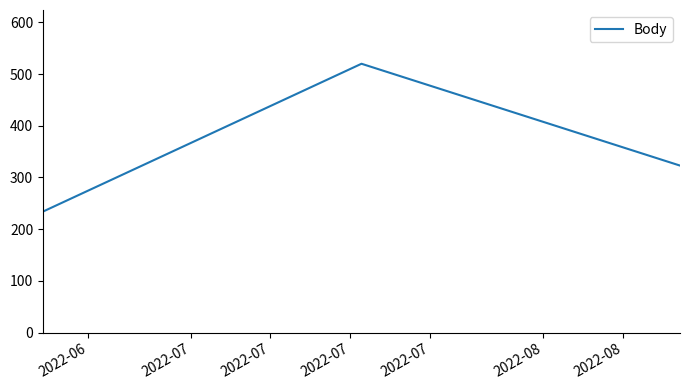

What is the smallest value displayed?

234